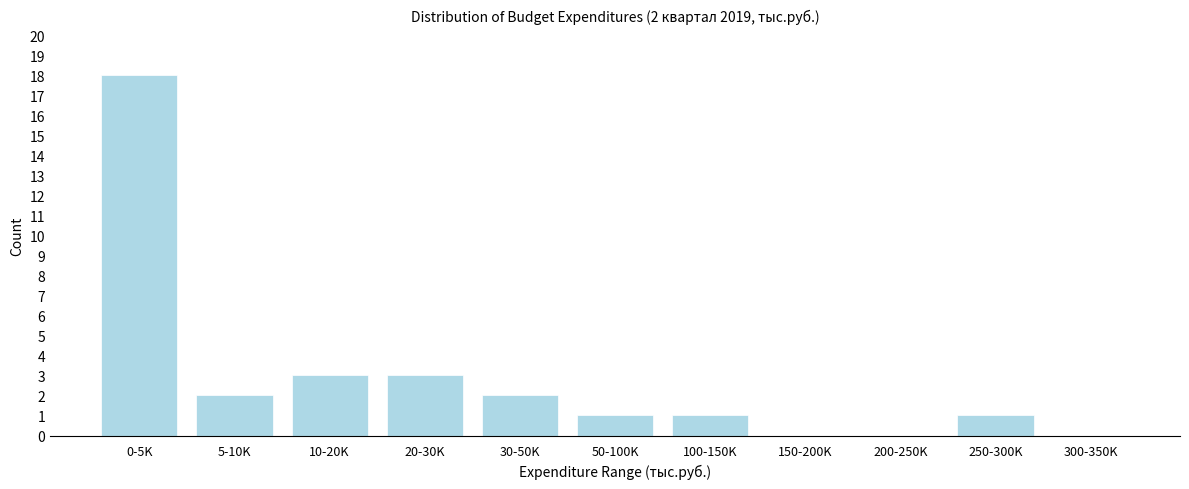

Reading left to right, what are all the values shown in this chart?

0-5K=18	5-10K=2	10-20K=3	20-30K=3	30-50K=2	50-100K=1	100-150K=1	150-200K=0	200-250K=0	250-300K=1	300-350K=0